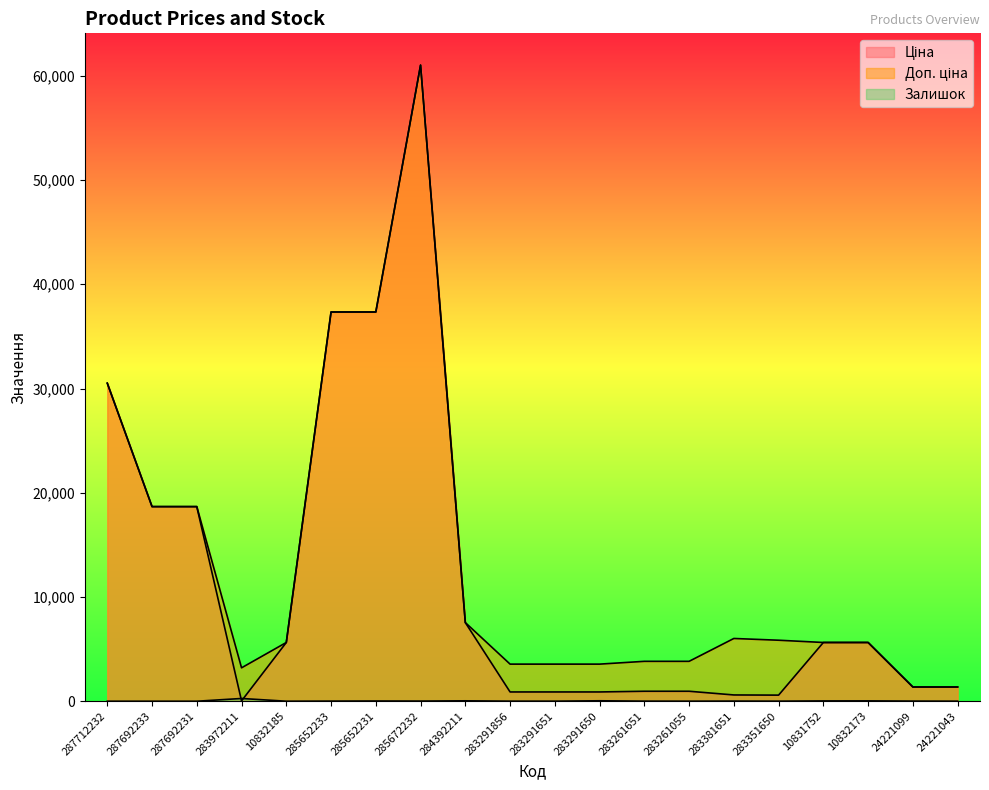

What is the value of the Ціна point at the 11th from the left?

889.9